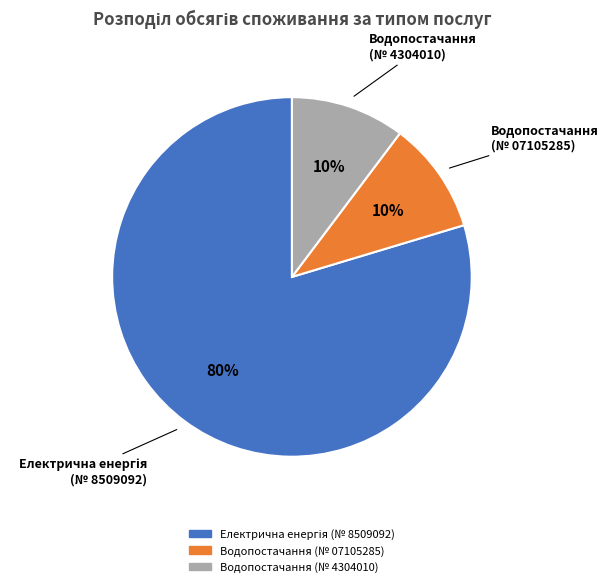

To the nearest percent, what percentage of the pie is Водопостачання (№ 07105285)?

10%